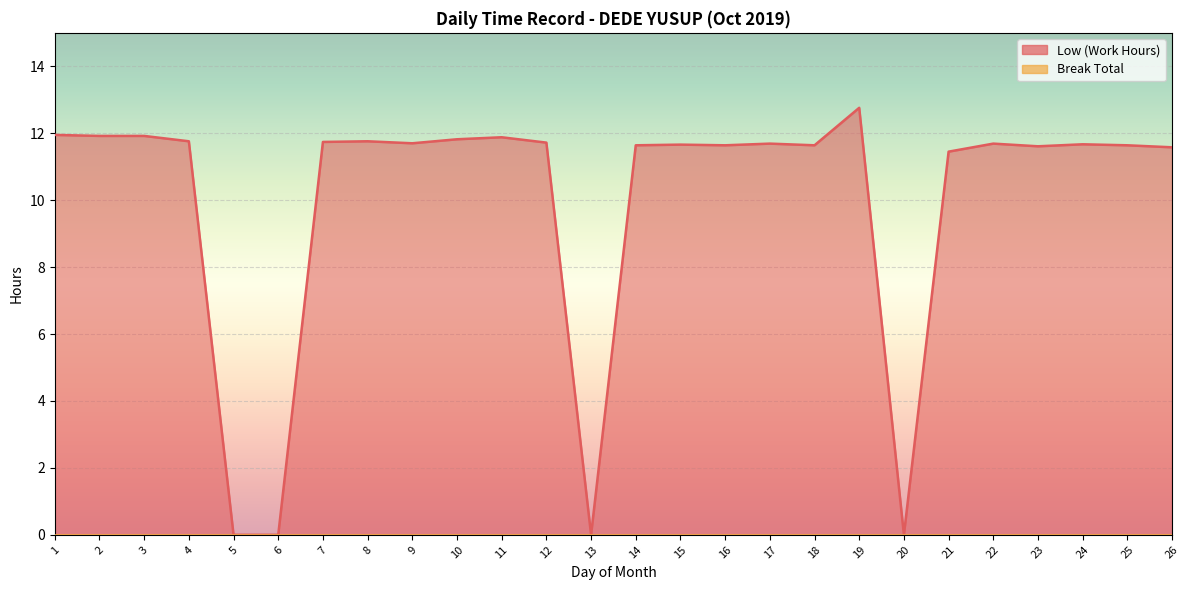

The chart shows a value of 11.7 at 22. True or false?

True